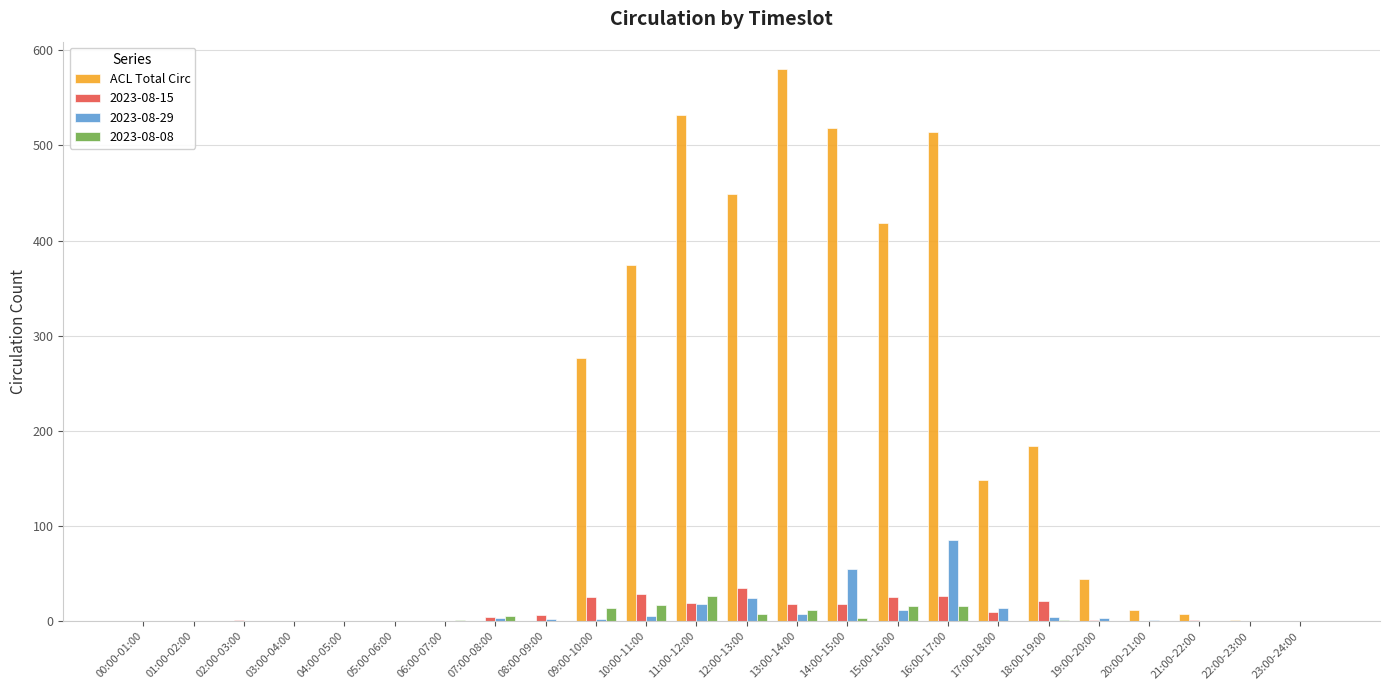

Which category has the highest value across all series?

13:00-14:00